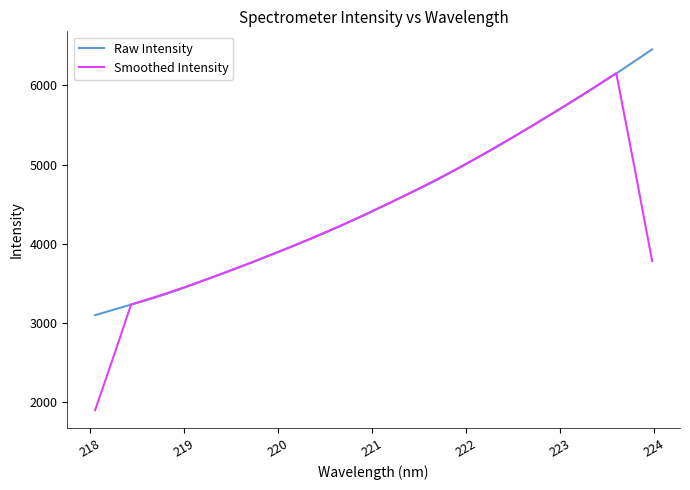

List the series in order of their peak value, lowest first.

Smoothed Intensity, Raw Intensity